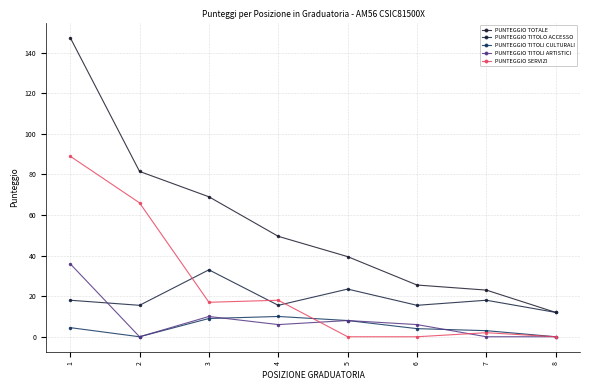

At which category is the sum across all series the highest?

1